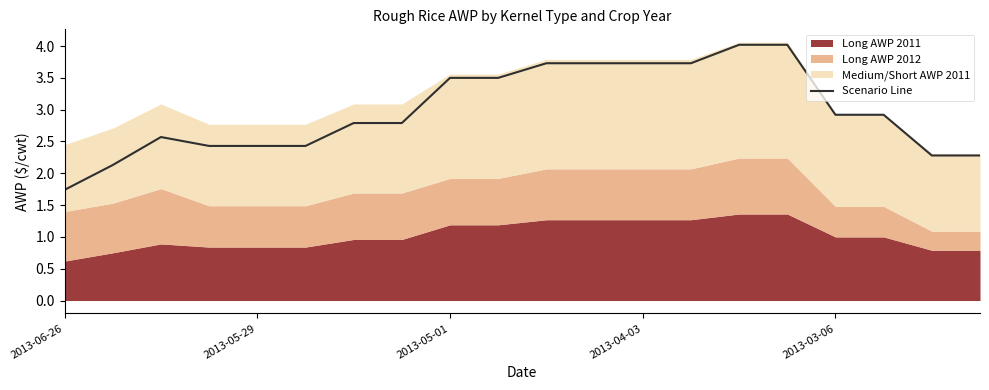

At which label does Scenario Line reach its minimum?

2013-06-26